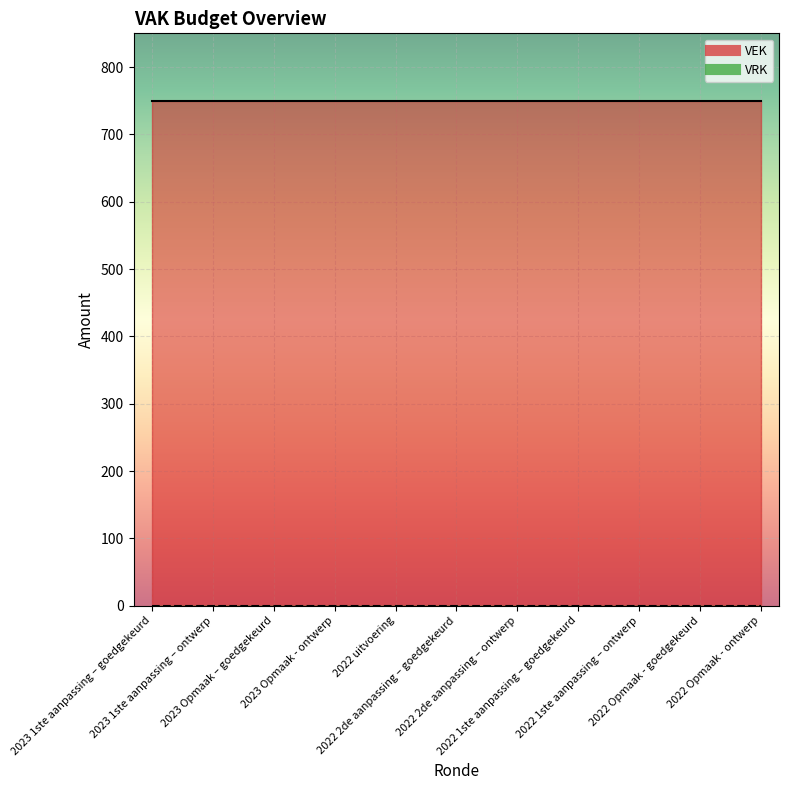

At how many categories does at least one series exceed 488?

11